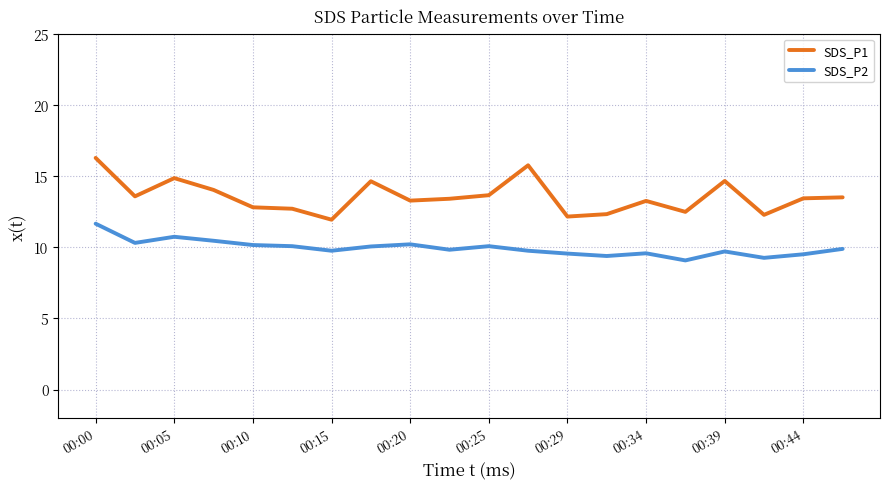

Which series has the largest total across all categories?

SDS_P1